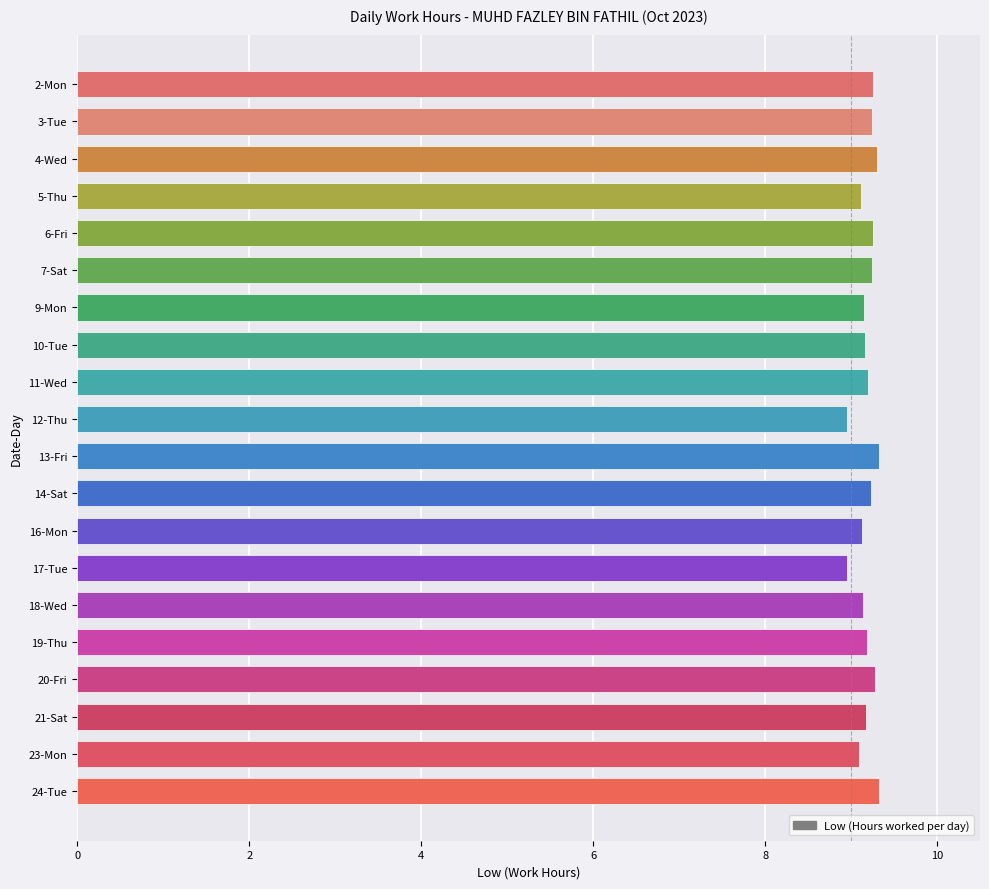

Are the bars horizontal?

Yes